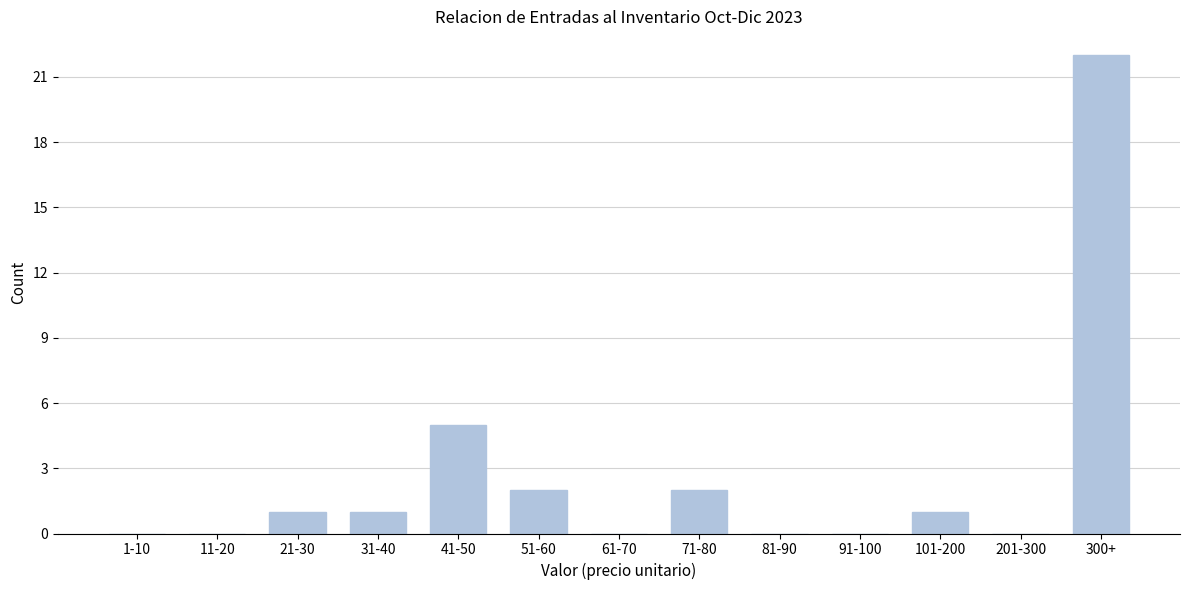

Reading left to right, transcribe all the data shown in this chart.

1-10=0	11-20=0	21-30=1	31-40=1	41-50=5	51-60=2	61-70=0	71-80=2	81-90=0	91-100=0	101-200=1	201-300=0	300+=22